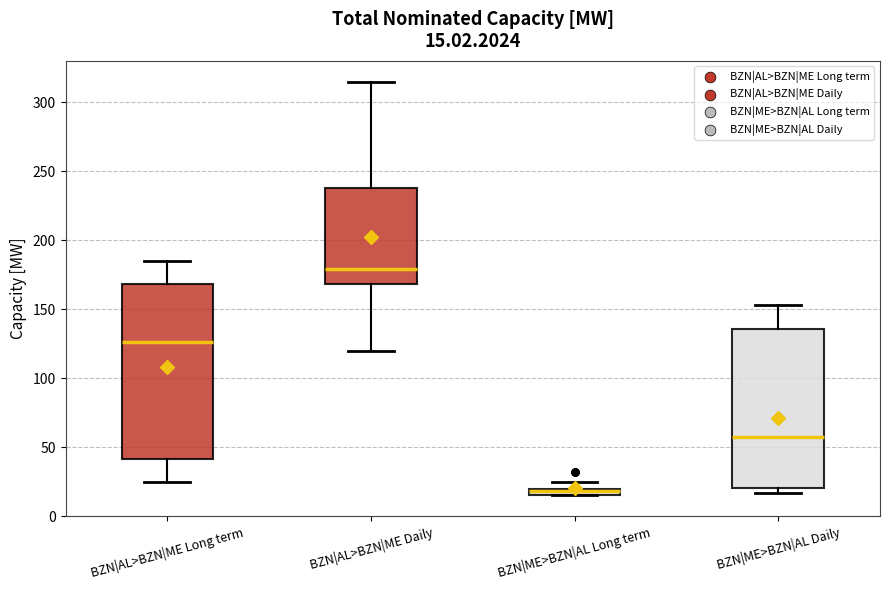

Comparing the boxes themselves (not the whiskers), which one is the tallest?

BZN|AL>BZN|ME Long term